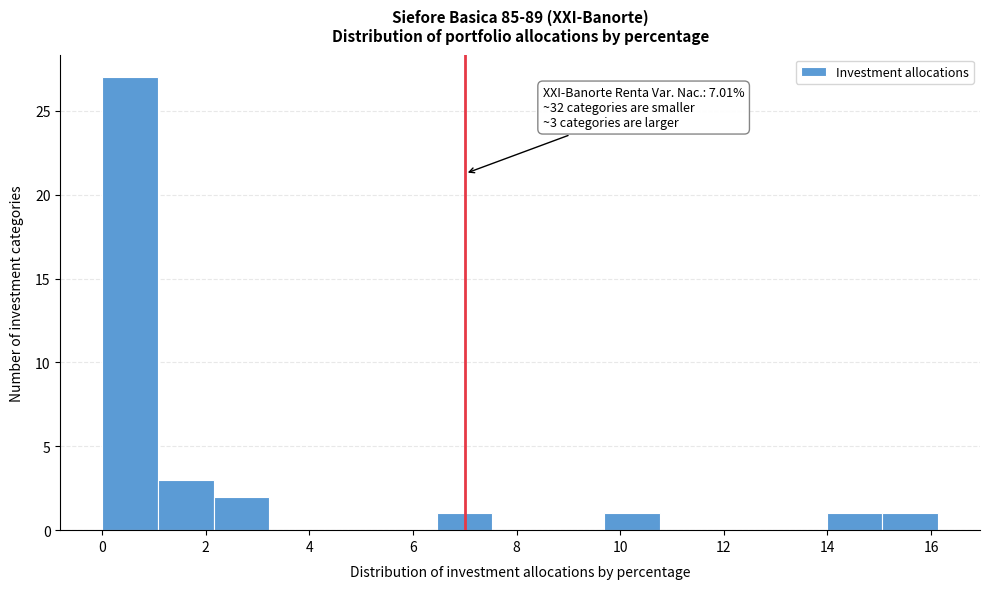

Over which range of the x-axis is the bar tallest?

0.0 to 1.0